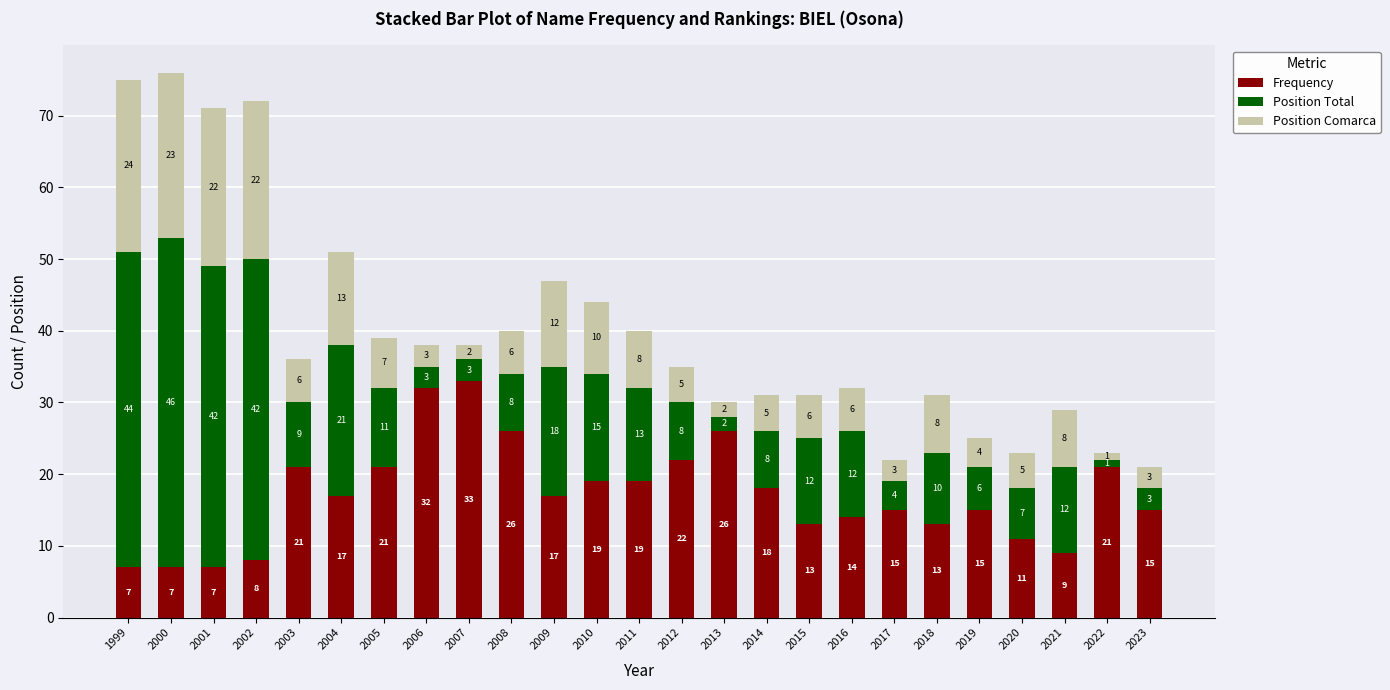

What is the minimum value for Frequency?

7